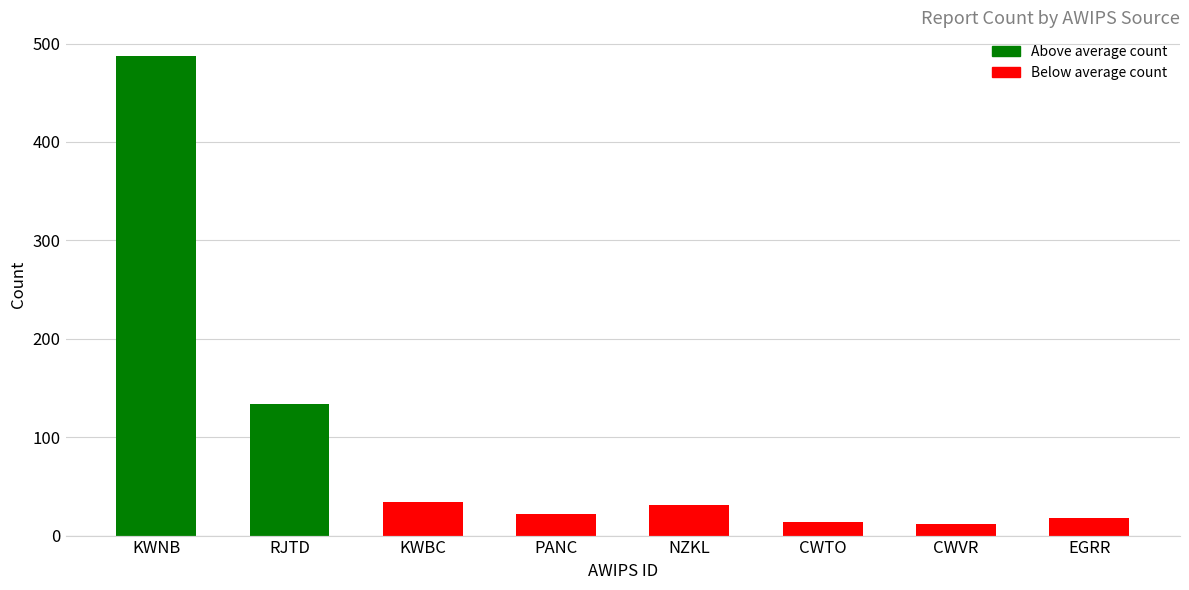

What position from the left is CWTO?

6